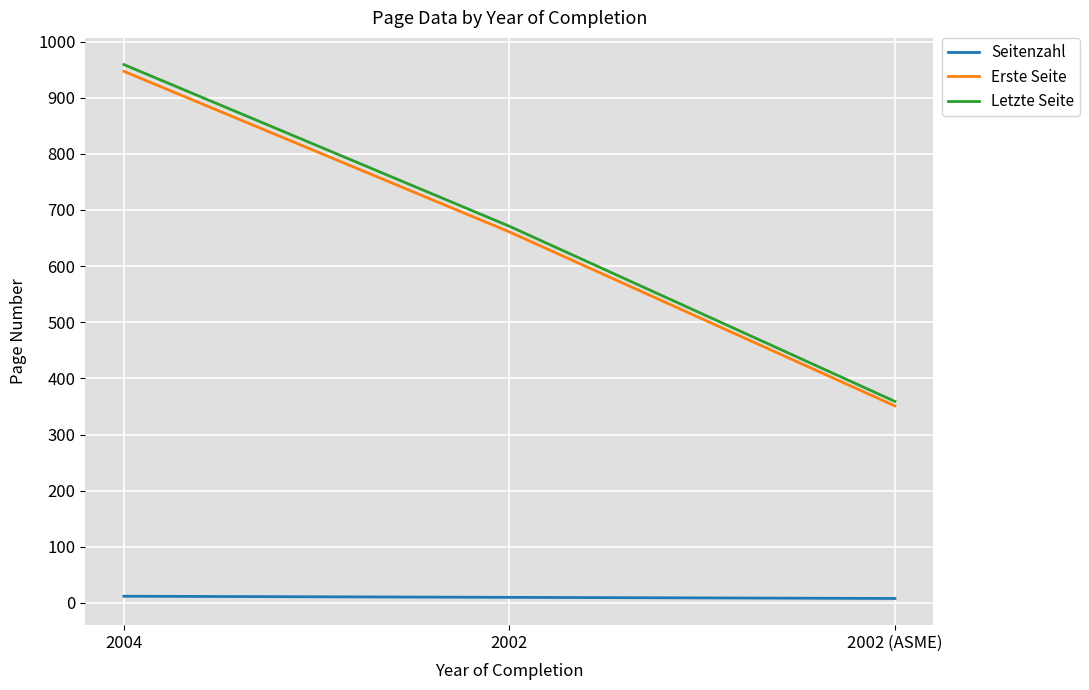

The value of Letzte Seite at 2004 is 514. True or false?

False